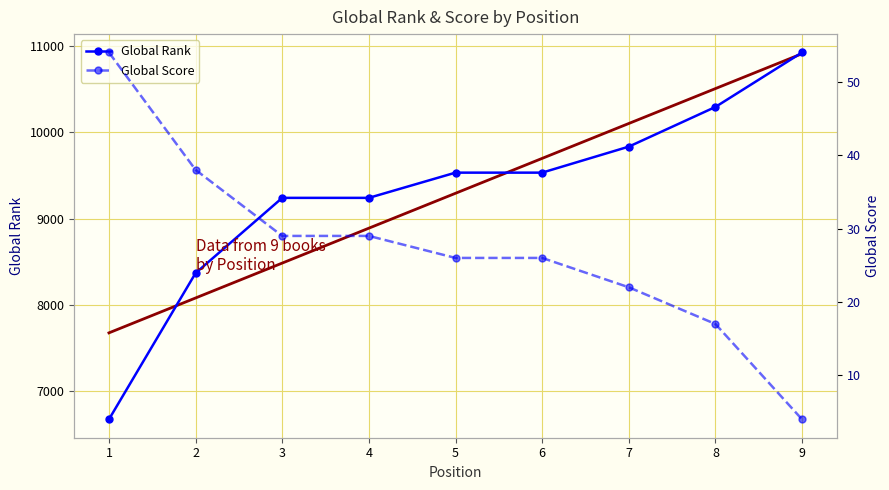

How many values in the Global Rank series exceed 9533?

3